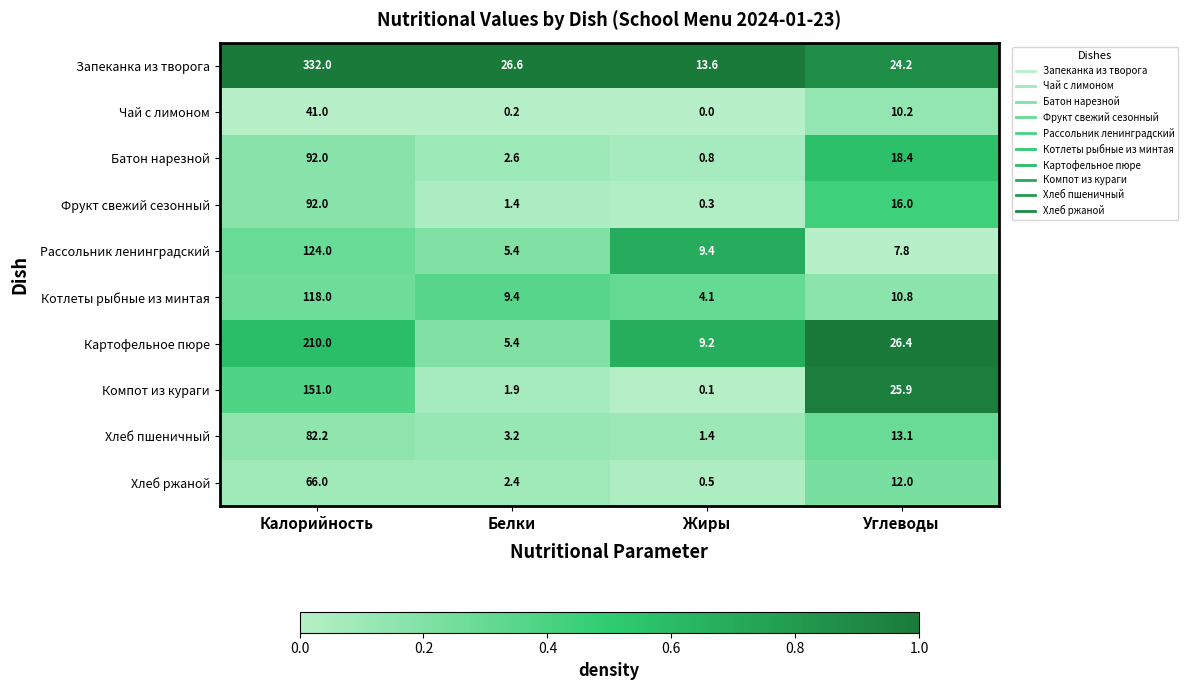

List the labels in order of Картофельное пюре value, largest first.

Калорийность, Углеводы, Жиры, Белки